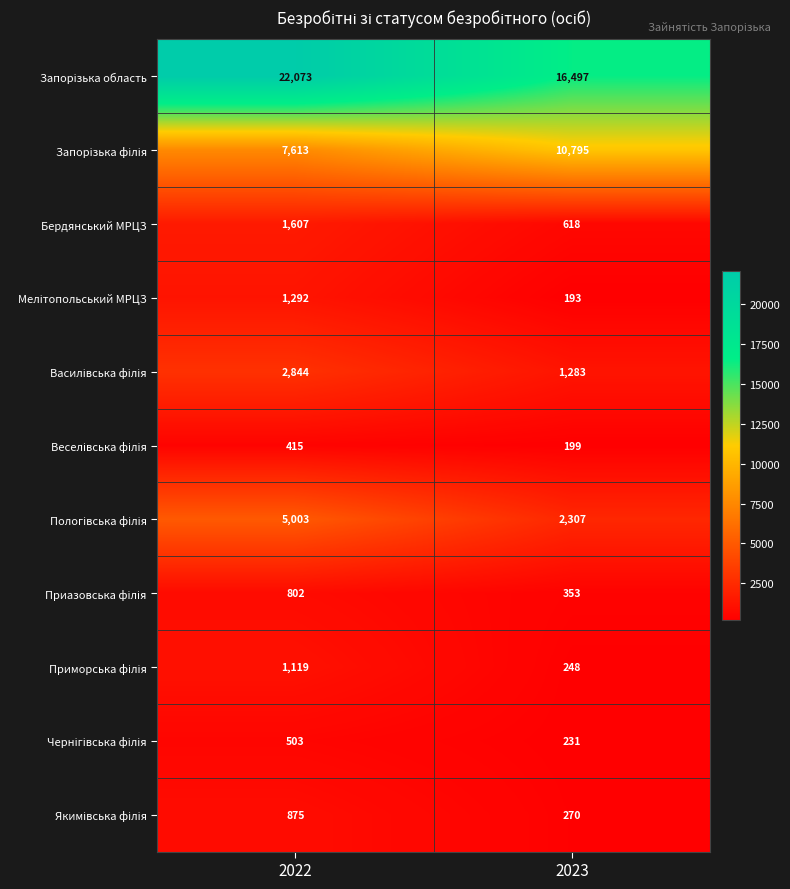

The Бердянський МРЦЗ series shows 1607 at 2022. True or false?

True